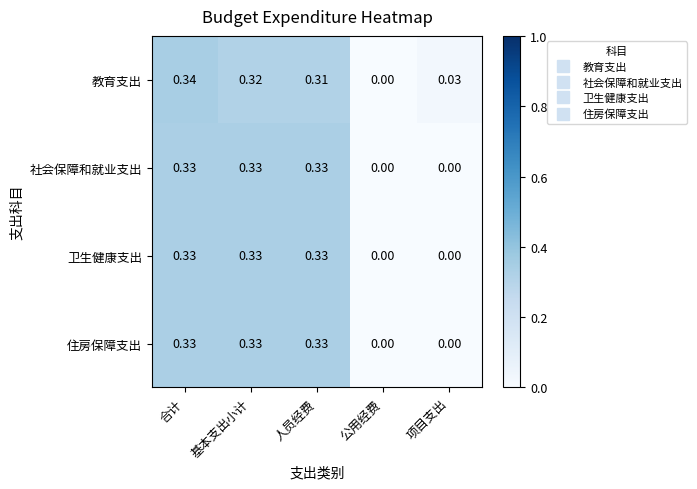

List the labels in order of 教育支出 value, largest first.

合计, 基本支出小计, 人员经费, 项目支出, 公用经费